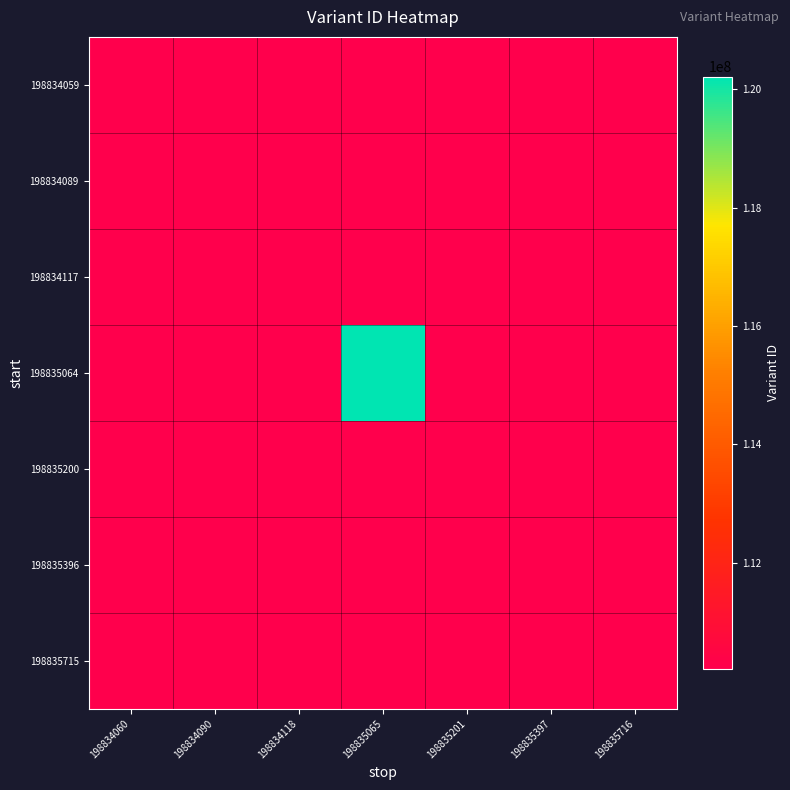

At which label does 198834117 reach its peak?

198834060